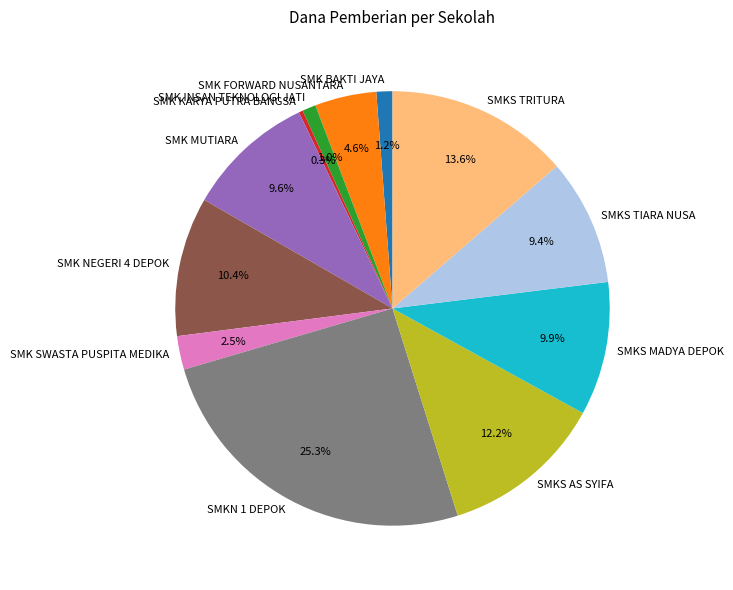

What portion of the pie excludes SMKS AS SYIFA?

87.8%